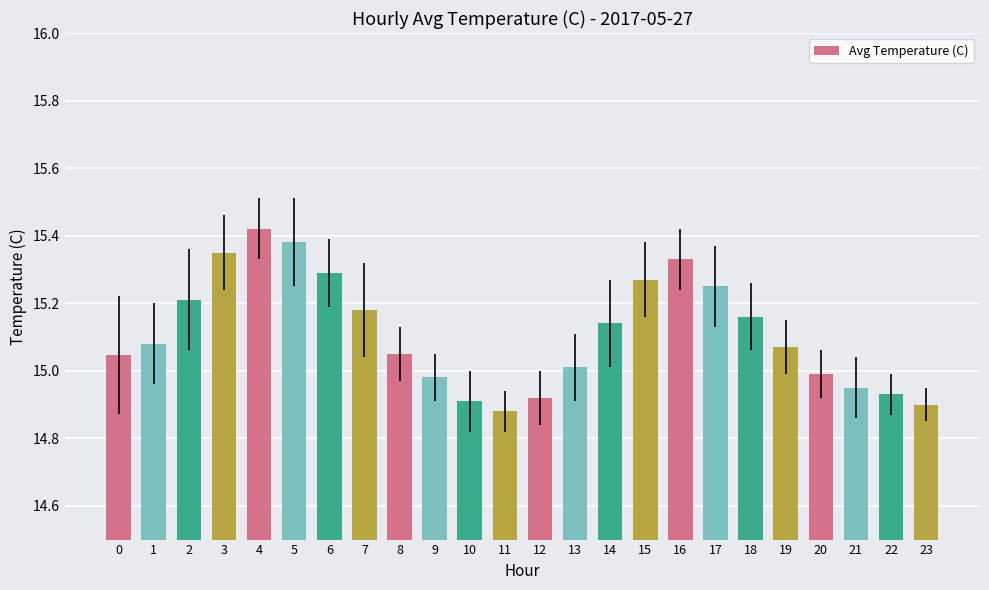

How many data points are less than 15?

8